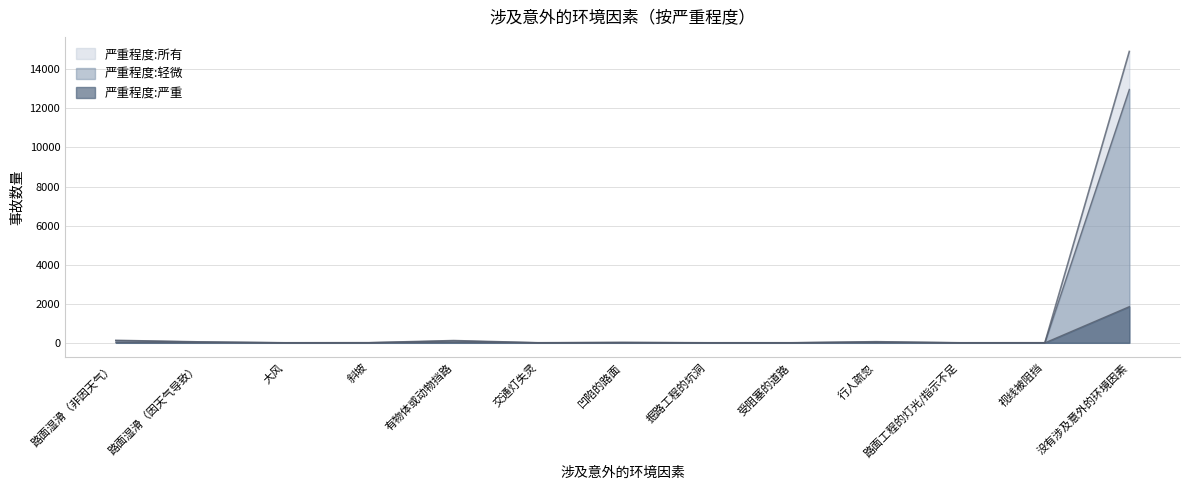

Is the value of 严重程度:严重 at 有物体或动物挡路 greater than the value of 严重程度:轻微 at 行人疏忽?

No